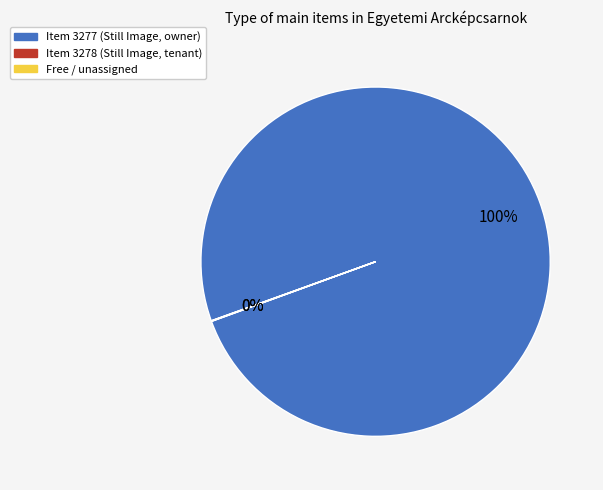

The Item 3277 (Still Image, owner) slice represents 100% of the pie. True or false?

True